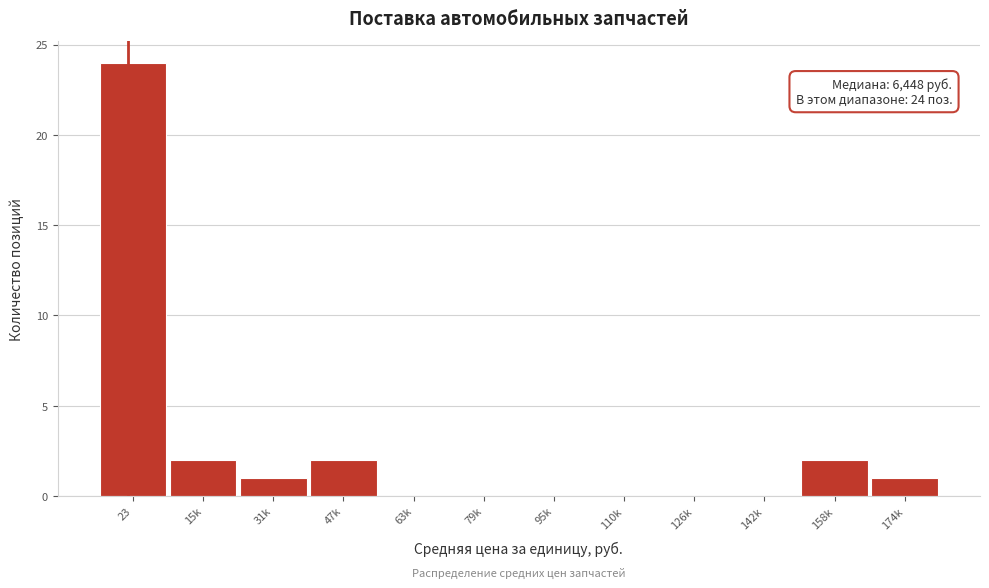

Reading left to right, list all the values displayed in this chart.

23=24	15k=2	31k=1	47k=2	63k=0	79k=0	95k=0	110k=0	126k=0	142k=0	158k=2	174k=1